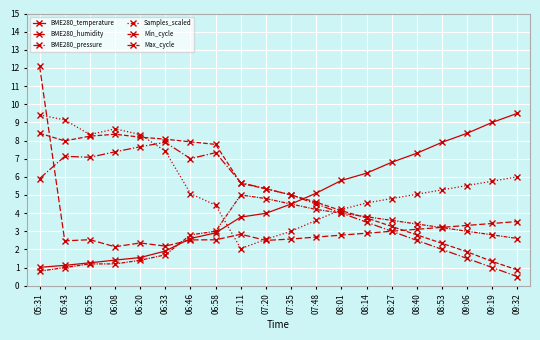

Does the chart have visible grid lines?

Yes